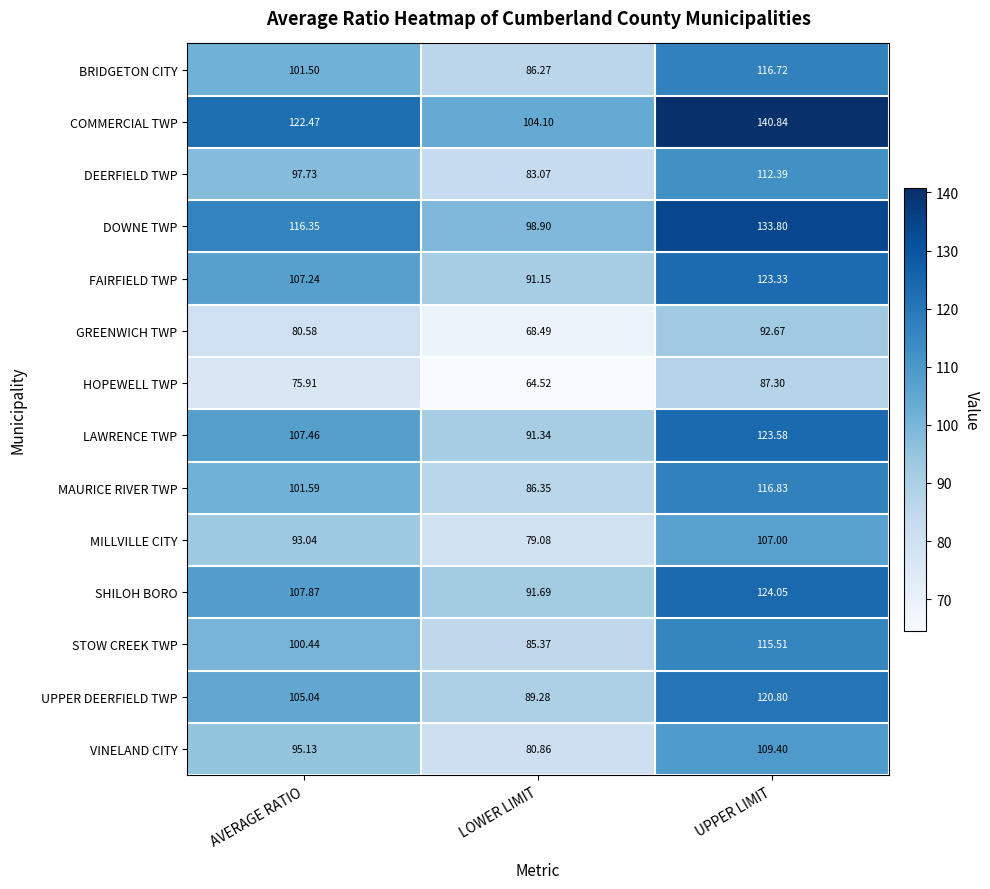

Which series has the largest total across all categories?

COMMERCIAL TWP